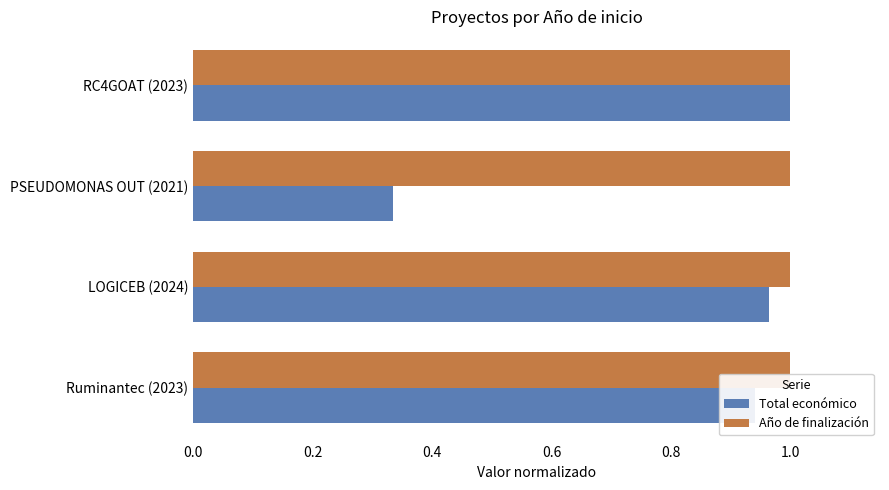

Rank the series by their average value, from highest to lowest.

Año de finalización, Total económico